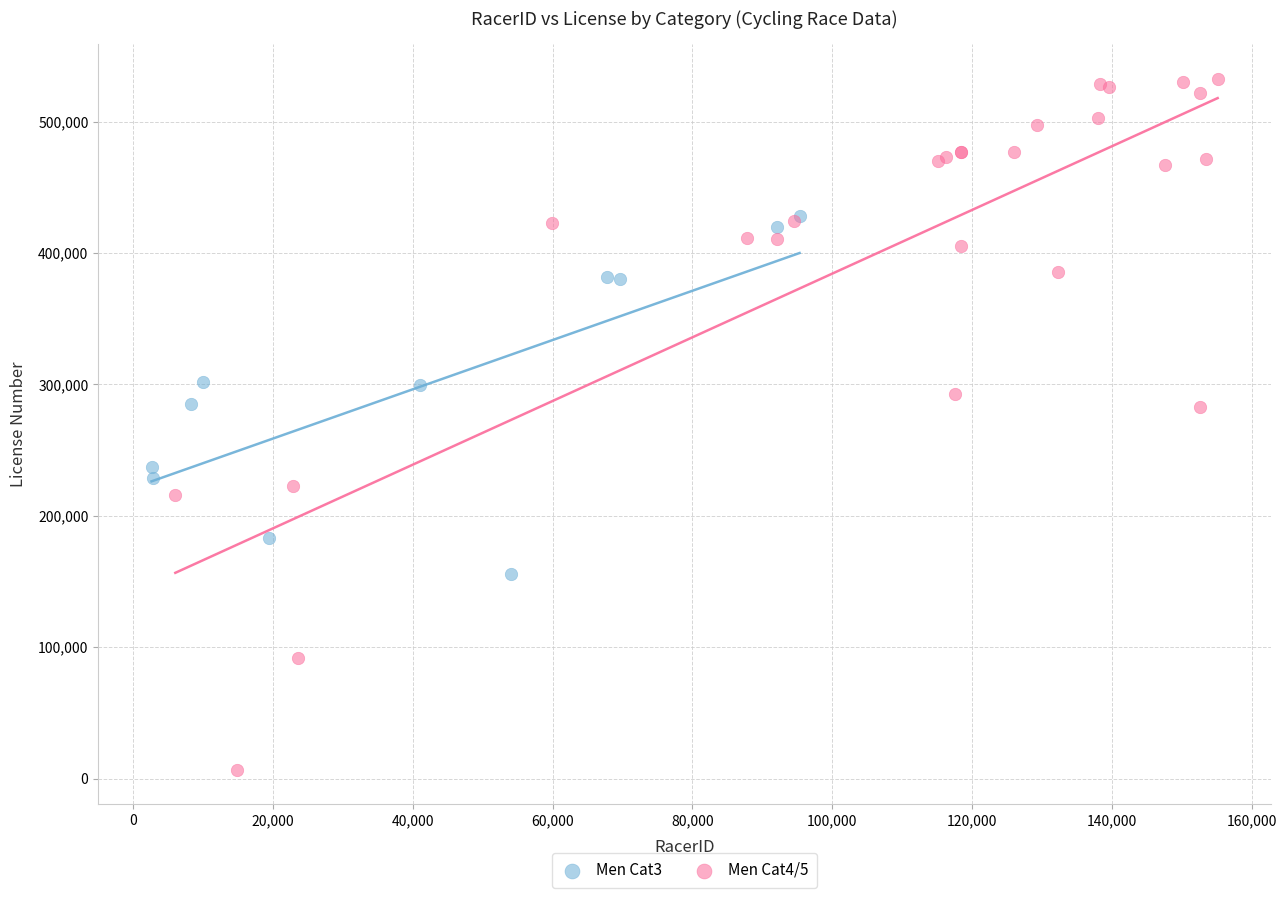

Which series contains the highest Y value?

Men Cat4/5